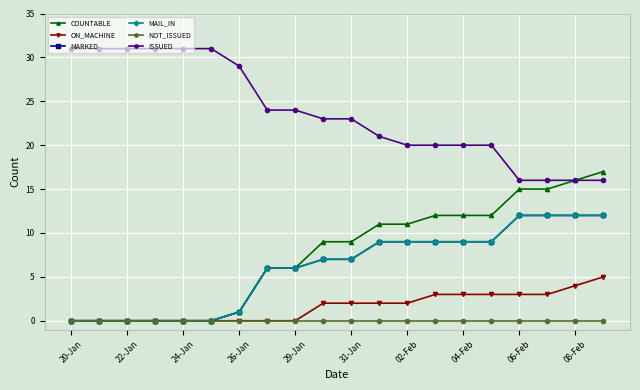

What is the difference between the maximum and minimum values in the COUNTABLE series?

17